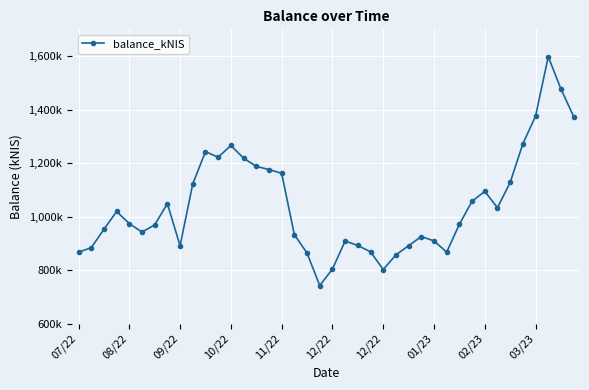

Is this an area chart (filled region under the line)?

No